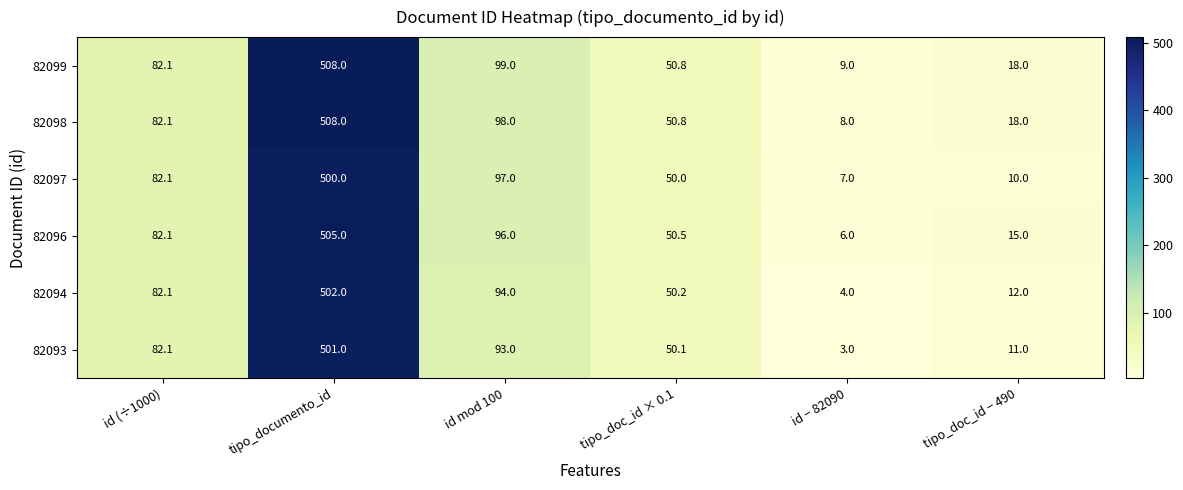

Rank the categories by 82094 value from highest to lowest.

tipo_documento_id, id mod 100, id (÷1000), tipo_doc_id × 0.1, tipo_doc_id − 490, id − 82090